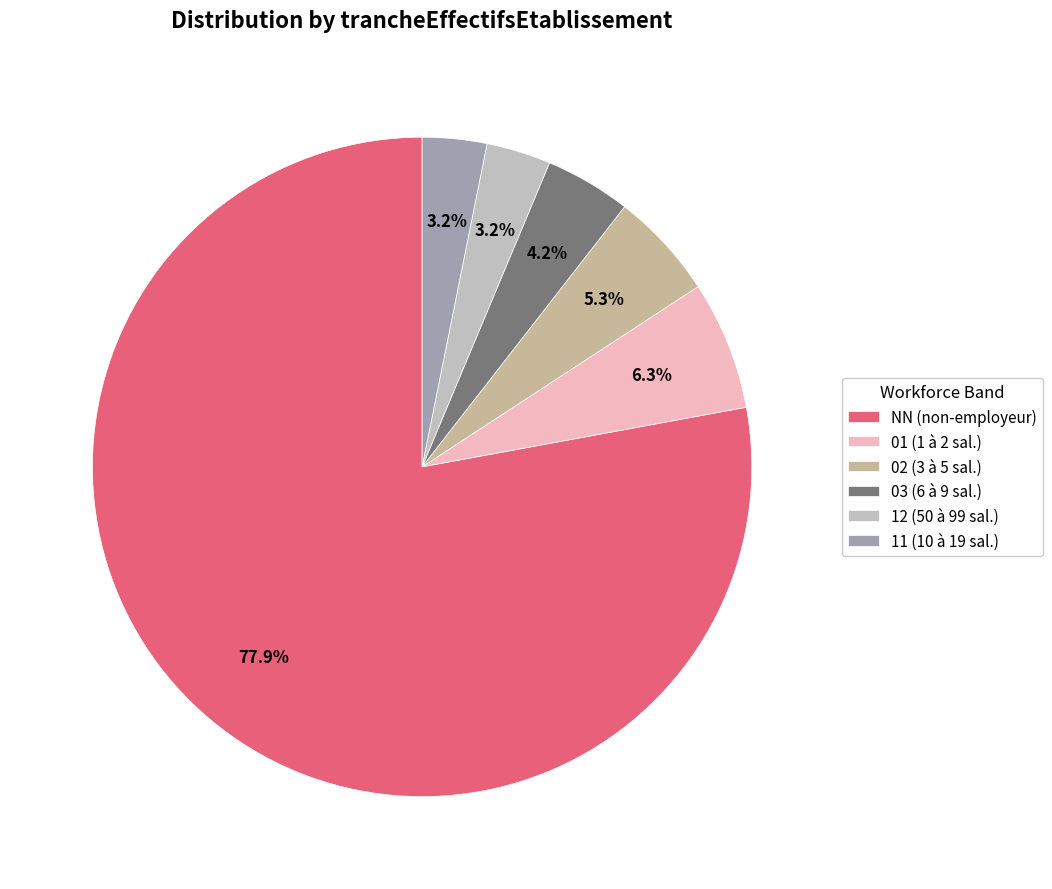

How many segments does this pie chart have?

6